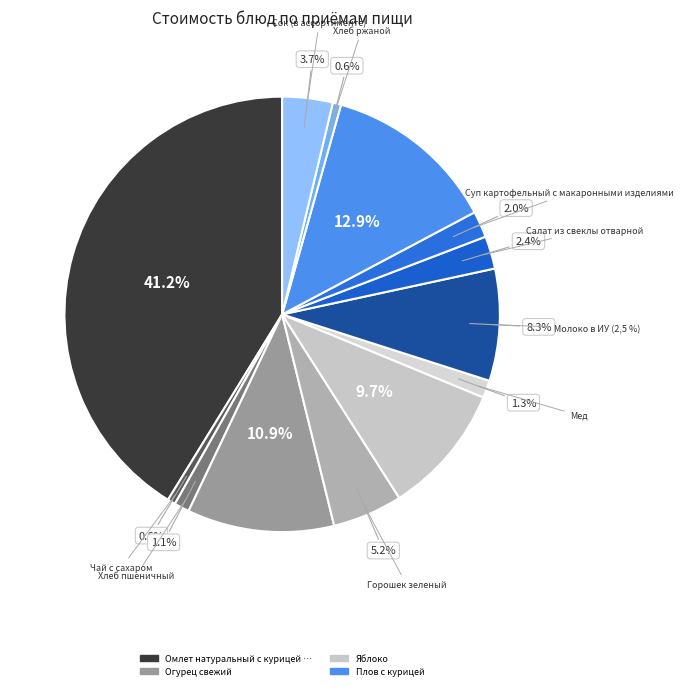

What is the smallest slice in the pie chart?

Чай с сахаром